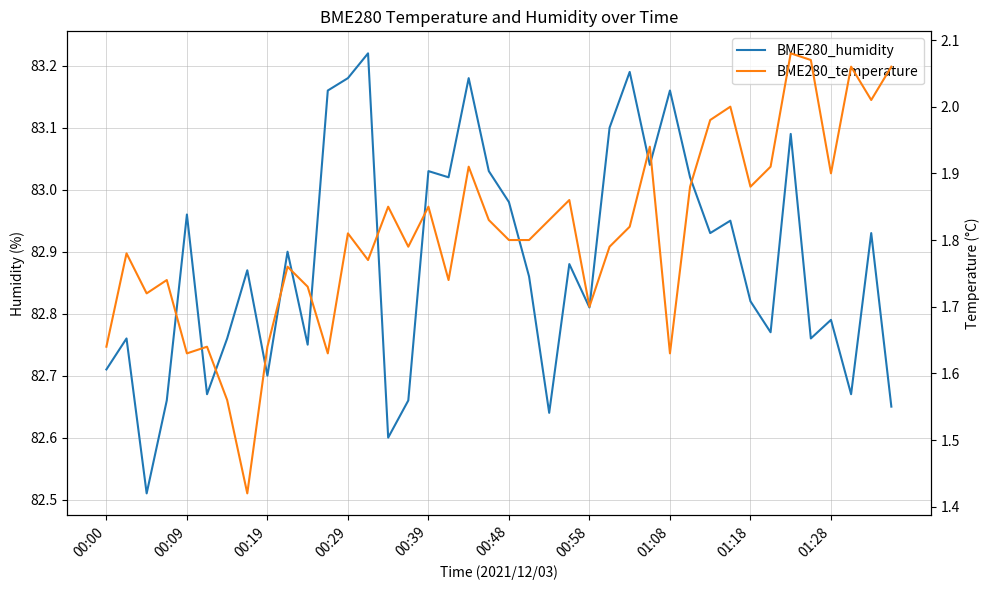

Reading left to right, extract all data points from this chart.

BME280_humidity: 82.7	82.8	82.5	82.7	83.0	82.7	82.8	82.9	82.7	82.9	82.8	83.2	83.2	83.2	82.6	82.7	83.0	83.0	83.2	83.0	83.0	82.9	82.6	82.9	82.8	83.1	83.2	83.0	83.2	83.0	82.9	83.0	82.8	82.8	83.1	82.8	82.8	82.7	82.9	82.7
BME280_temperature: 1.6	1.8	1.7	1.7	1.6	1.6	1.6	1.4	1.6	1.8	1.7	1.6	1.8	1.8	1.9	1.8	1.9	1.7	1.9	1.8	1.8	1.8	1.8	1.9	1.7	1.8	1.8	1.9	1.6	1.9	2.0	2.0	1.9	1.9	2.1	2.1	1.9	2.1	2.0	2.1